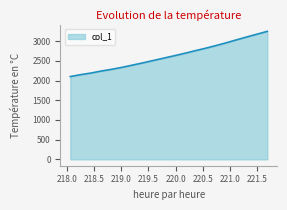

What is the maximum value shown in the chart?

3248.4